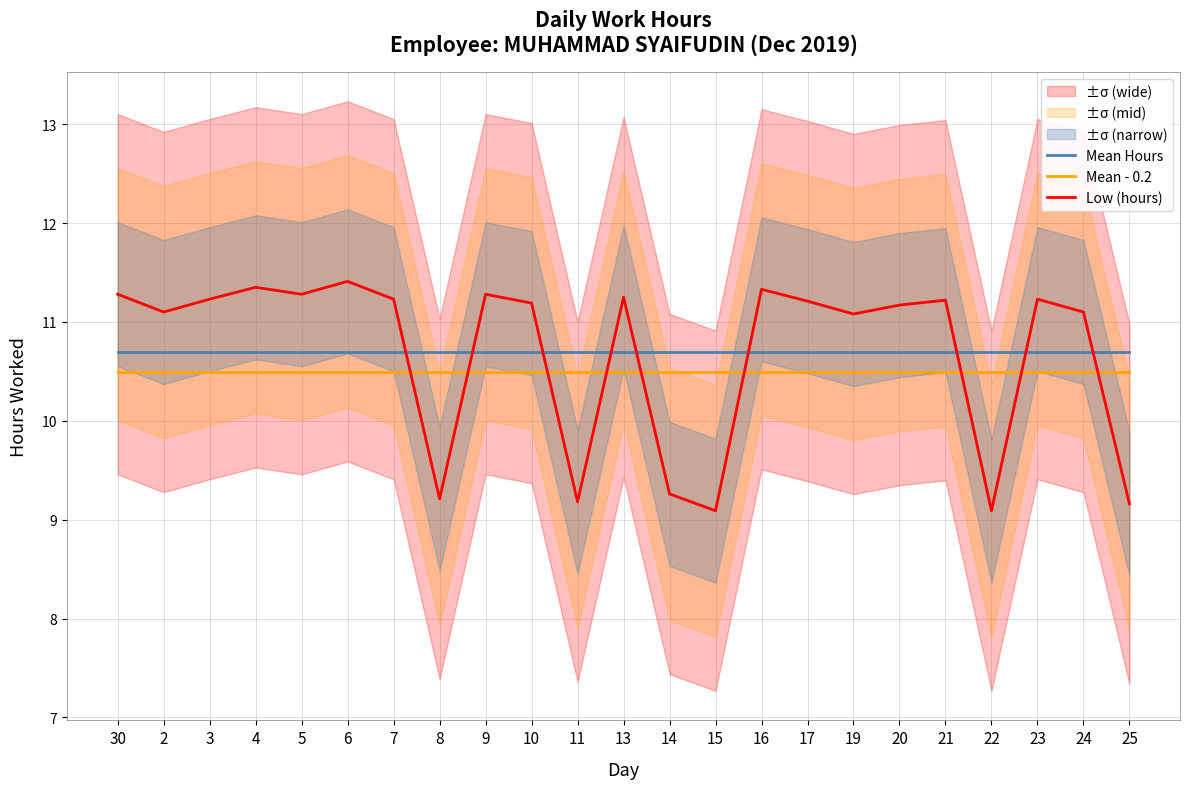

True or false: Mean - 0.2 and Low (hours) cross at least once.

True